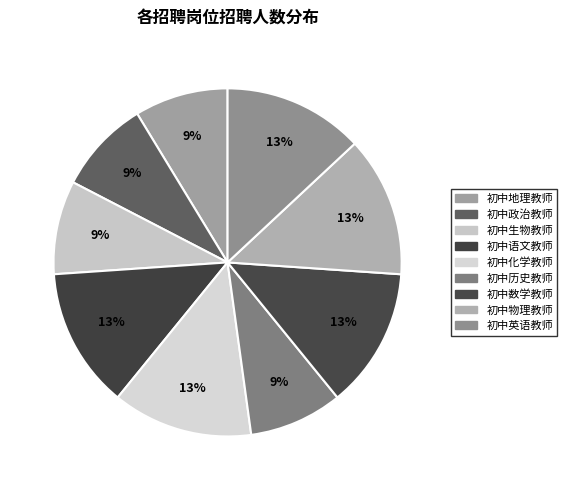

Which category has the smallest portion of the pie?

初中地理教师